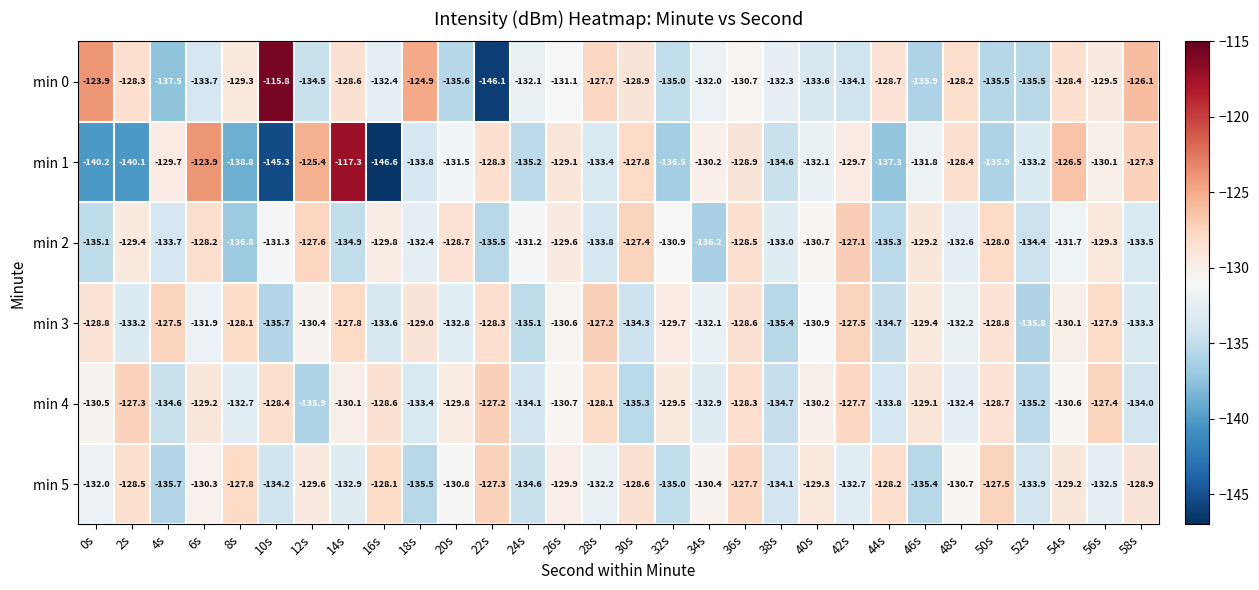

Where is min 0 nearest to the value -130?

56s